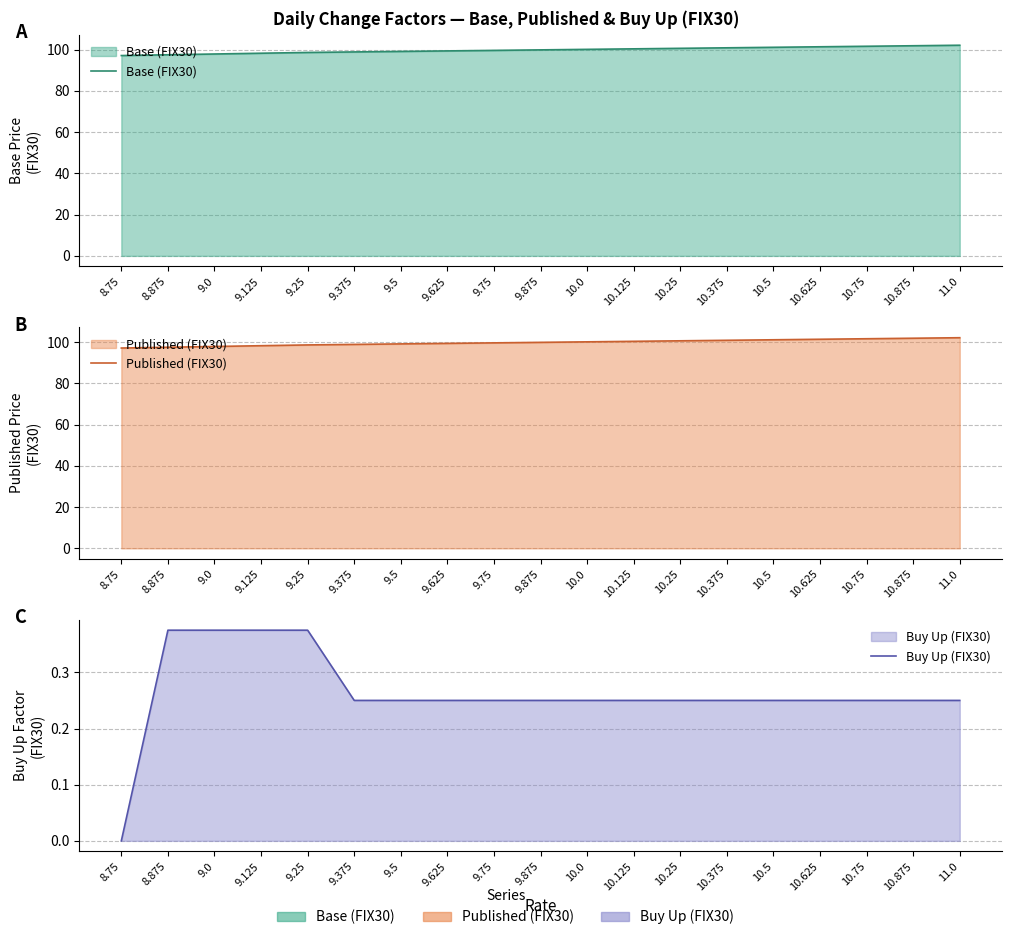

What are all the series names shown in the legend?

Base (FIX30), Published (FIX30), Buy Up (FIX30)